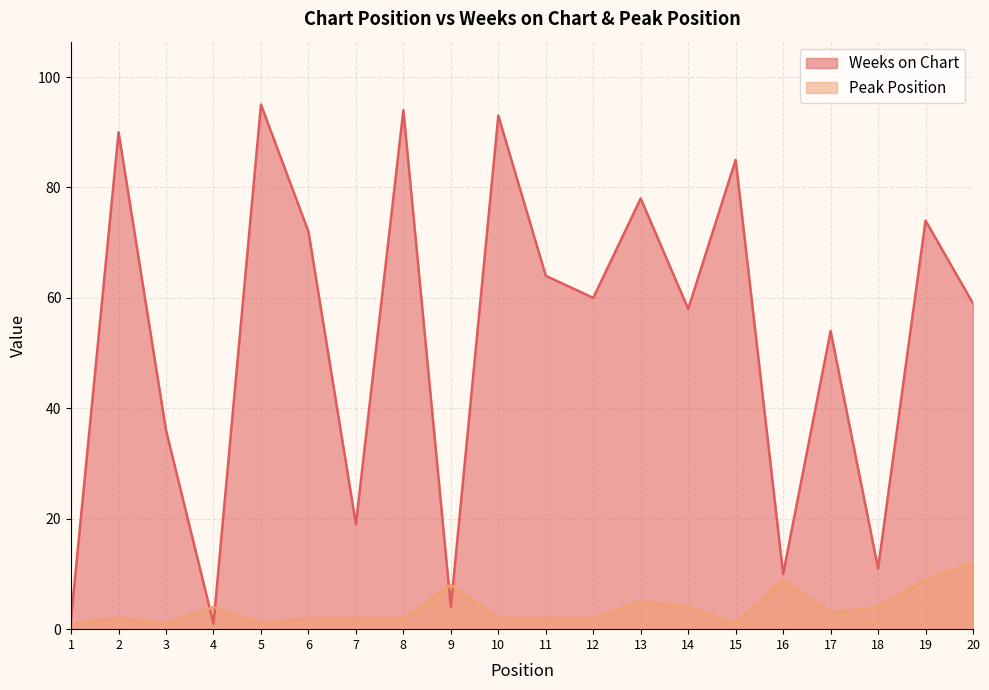

Which series has the largest total across all categories?

Weeks on Chart